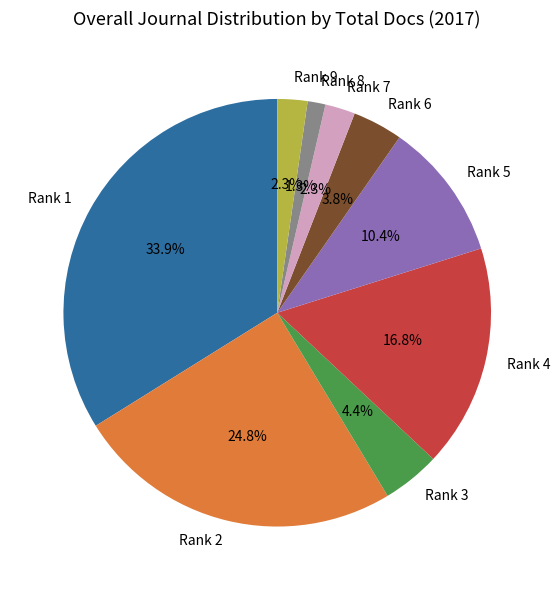

To the nearest percent, what portion does Rank 4 represent?

17%